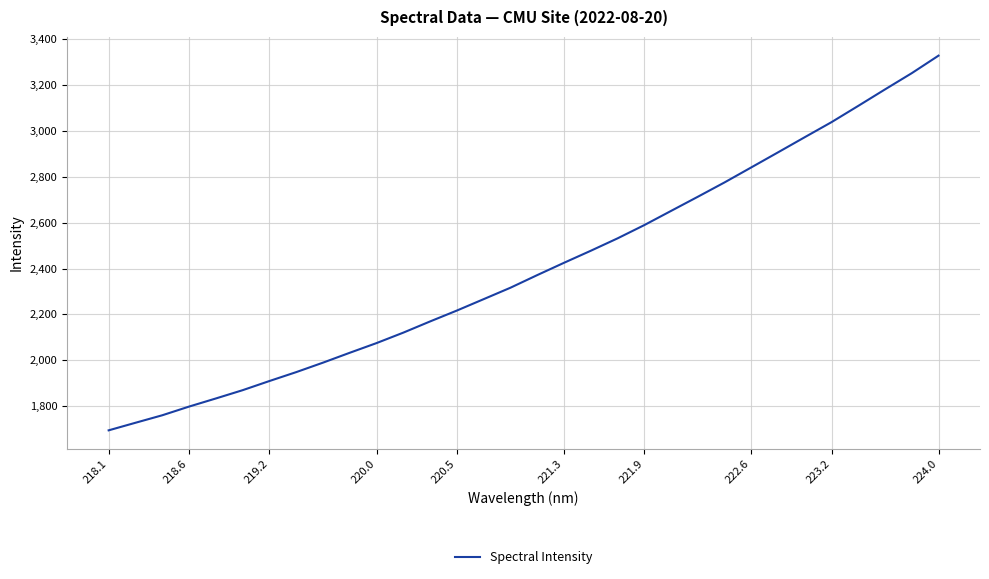

What is the difference between the maximum and minimum values?

1634.1